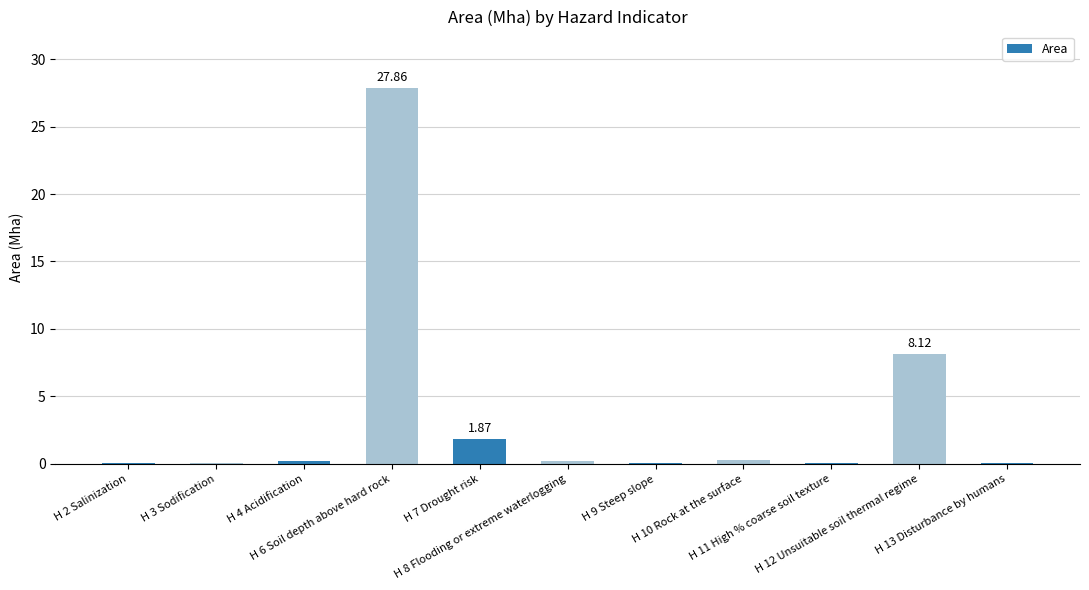

List the labels in order of value, smallest first.

H 3 Sodification, H 13 Disturbance by humans, H 2 Salinization, H 11 High % coarse soil texture, H 9 Steep slope, H 4 Acidification, H 8 Flooding or extreme waterlogging, H 10 Rock at the surface, H 7 Drought risk, H 12 Unsuitable soil thermal regime, H 6 Soil depth above hard rock